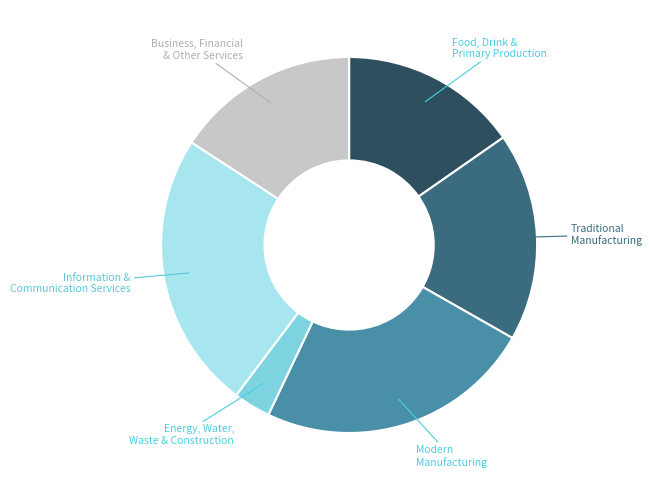

Is the sum of Food, Drink & Primary Production and Information & Communication Services greater than half?

No